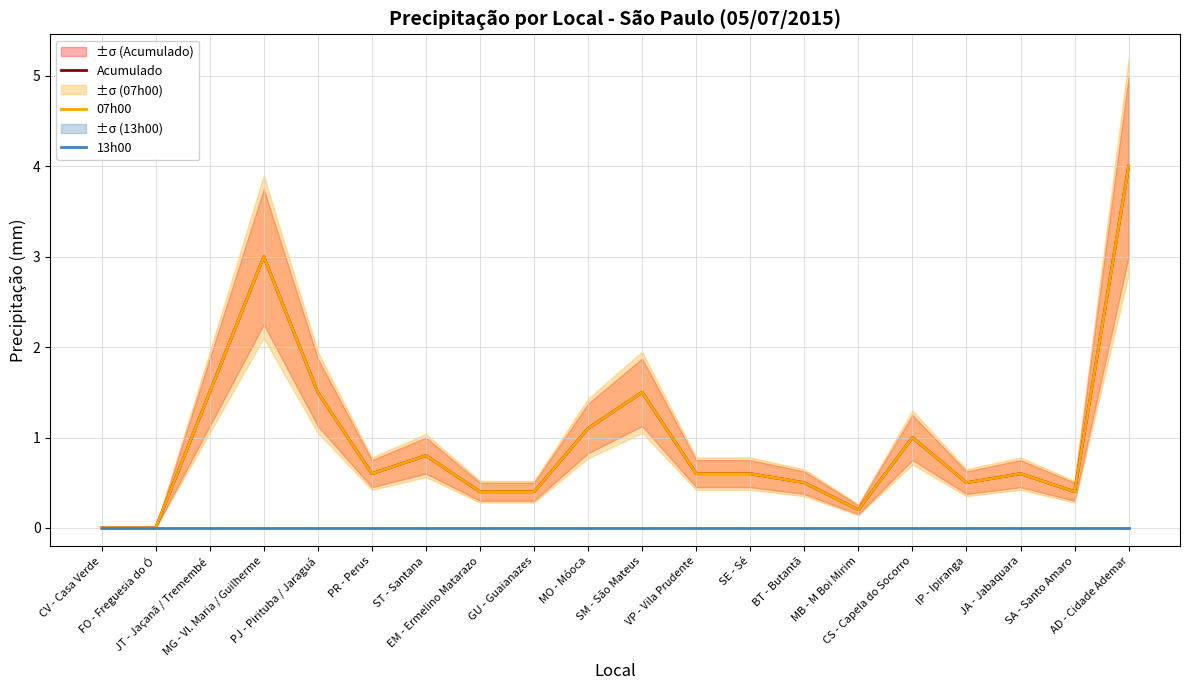

List the labels in order of 07h00 value, smallest first.

CV - Casa Verde, FO - Freguesia do Ó, MB - M Boi Mirim, EM - Ermelino Matarazo, GU - Guaianazes, SA - Santo Amaro, BT - Butantã, IP - Ipiranga, PR - Perus, VP - Vila Prudente, SE - Sé, JA - Jabaquara, ST - Santana, CS - Capela do Socorro, MO - Móoca, JT - Jaçanã / Tremembé, PJ - Pirituba / Jaraguá, SM - São Mateus, MG - Vl. Maria / Guilherme, AD - Cidade Ademar